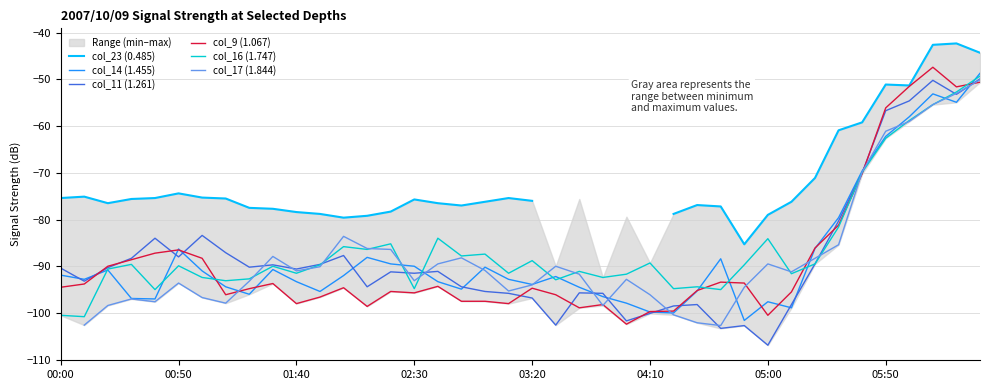

Is it true that col_14 (1.455) equals -28.9 at 00:50?

False